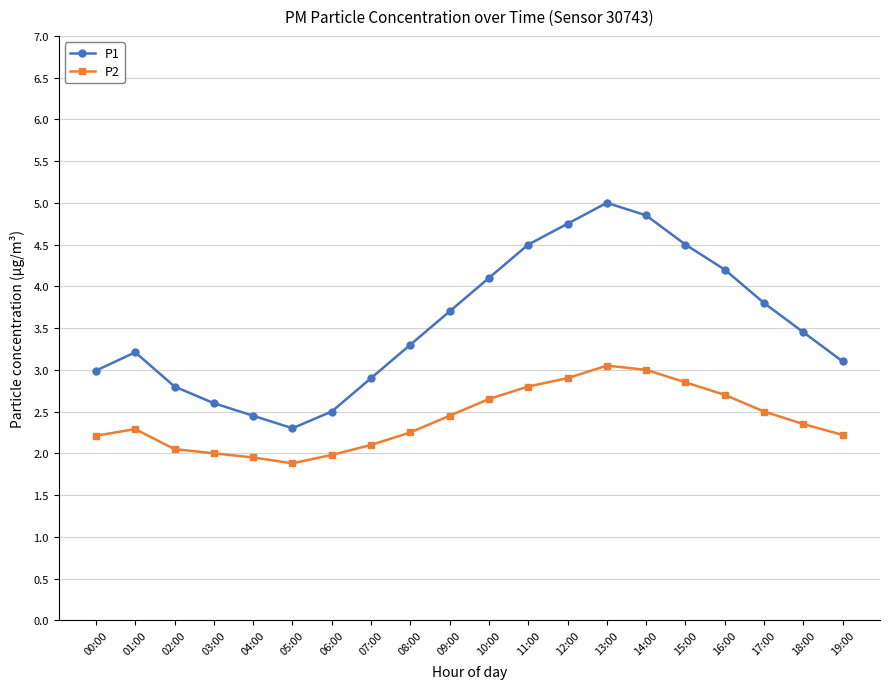

What is the minimum value shown in the chart?

1.9